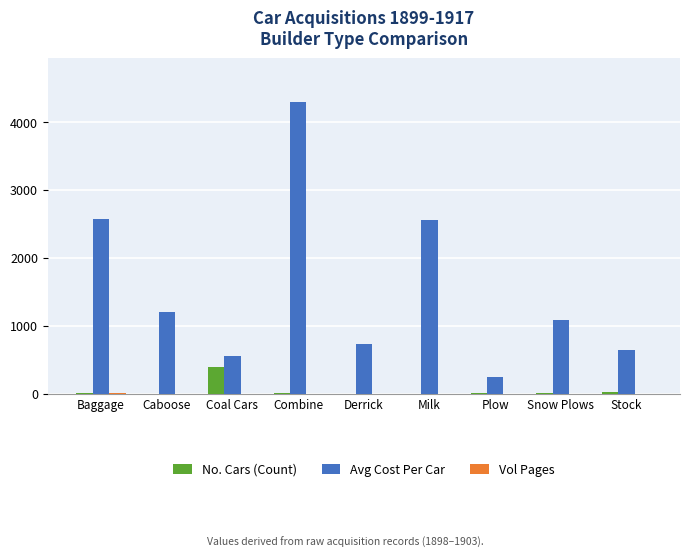

Are the bars horizontal?

No